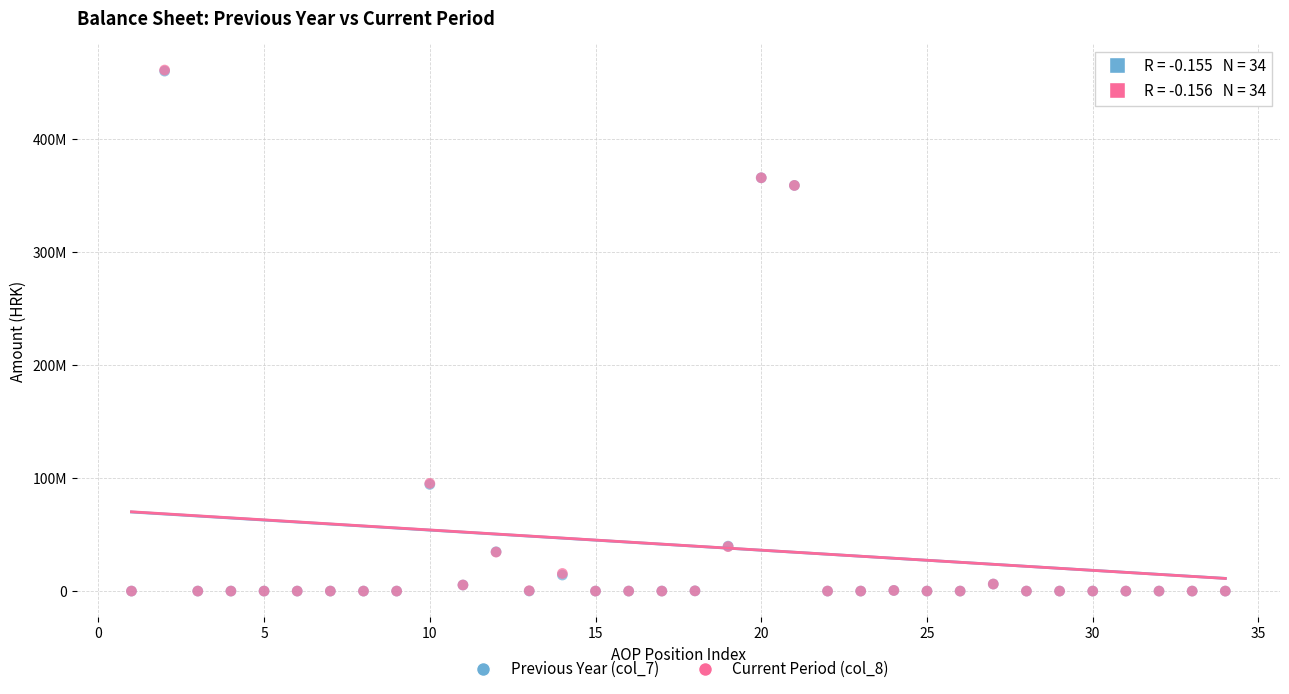

What are all the series names shown in the legend?

Previous Year (col_7), Current Period (col_8)